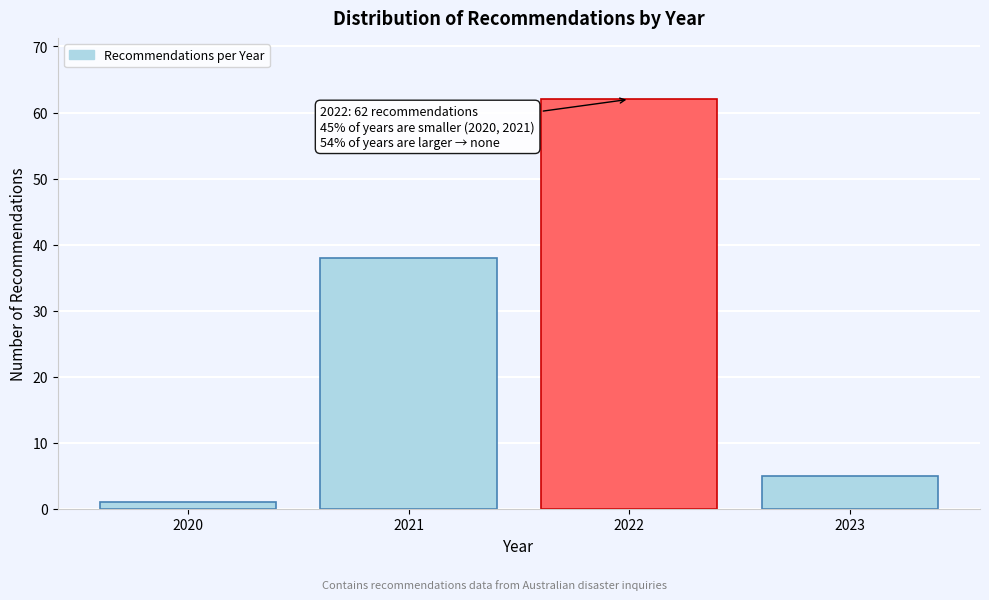

Reading left to right, list all the values displayed in this chart.

2020=1	2021=38	2022=62	2023=5